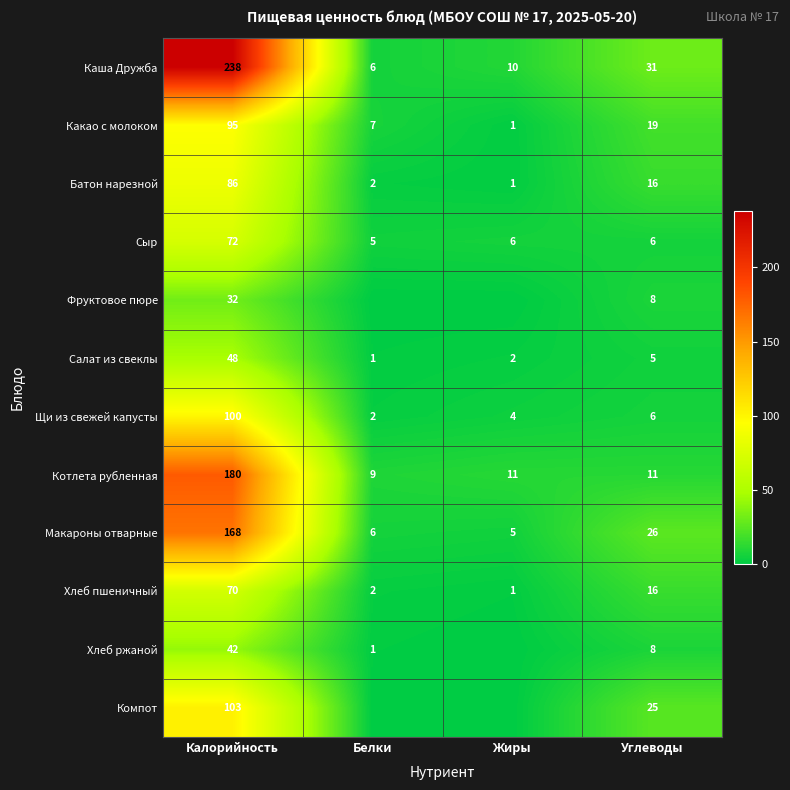

What is the sum of the Сыр values at Углеводы and Жиры?

12